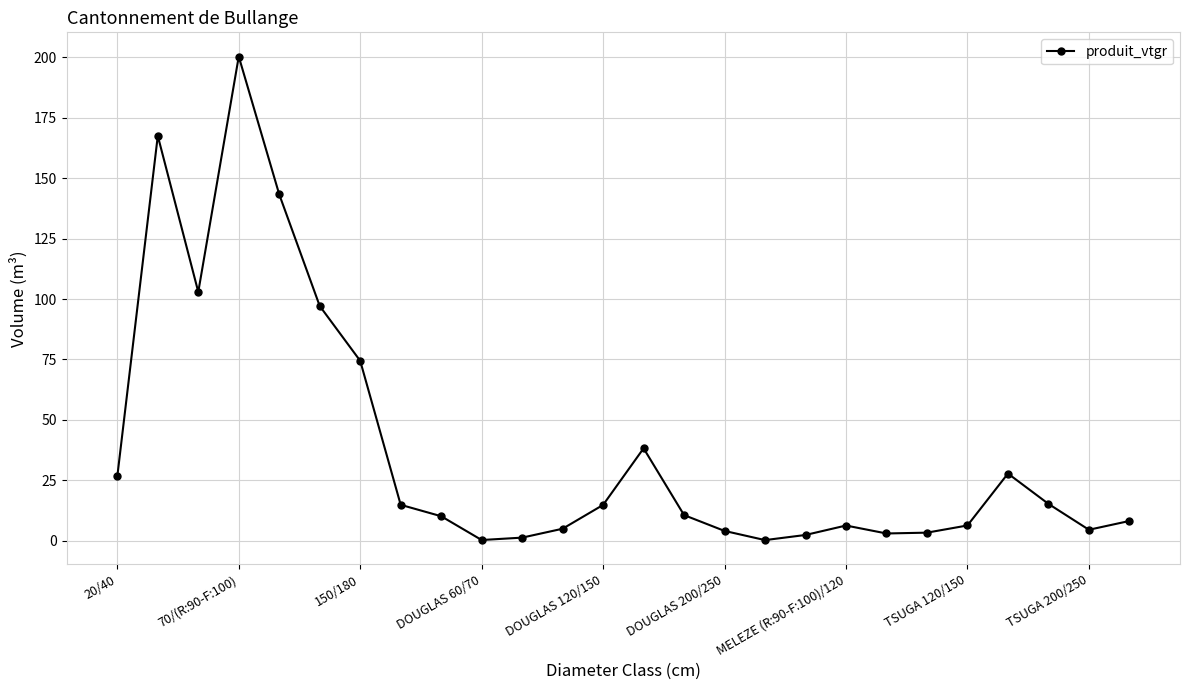

What is the maximum value shown in the chart?

200.3